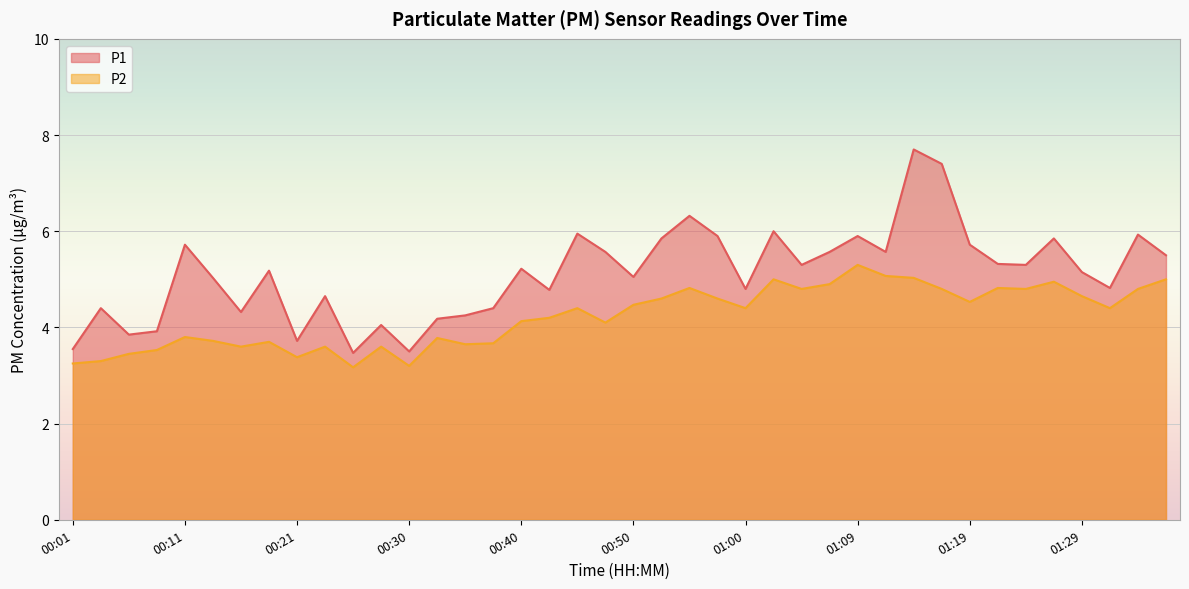

What is the difference between the P2 values at 00:16 and 01:31?

0.8